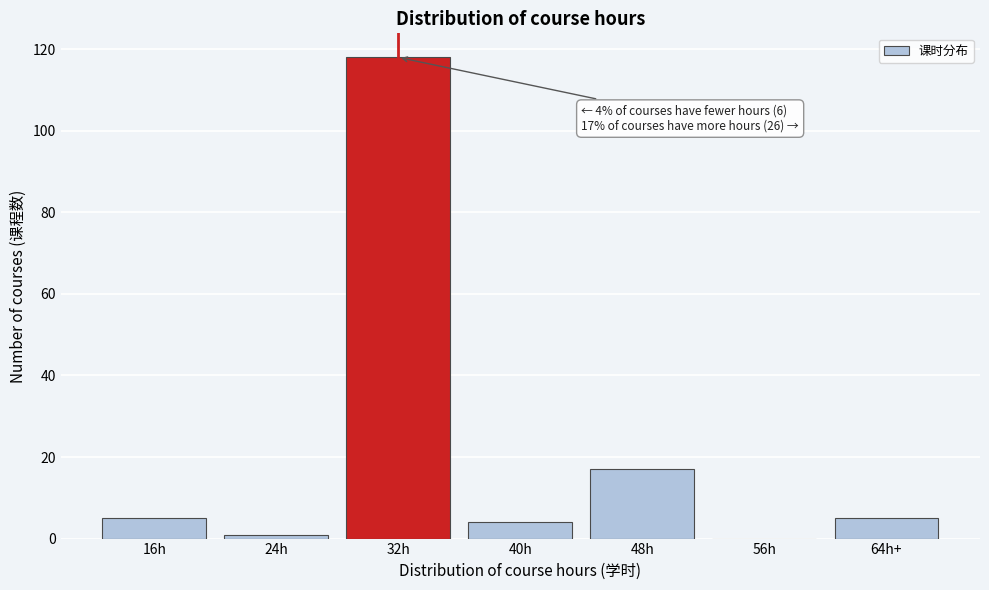

Reading left to right, list all the values displayed in this chart.

16h=5	24h=1	32h=118	40h=4	48h=17	56h=0	64h+=5